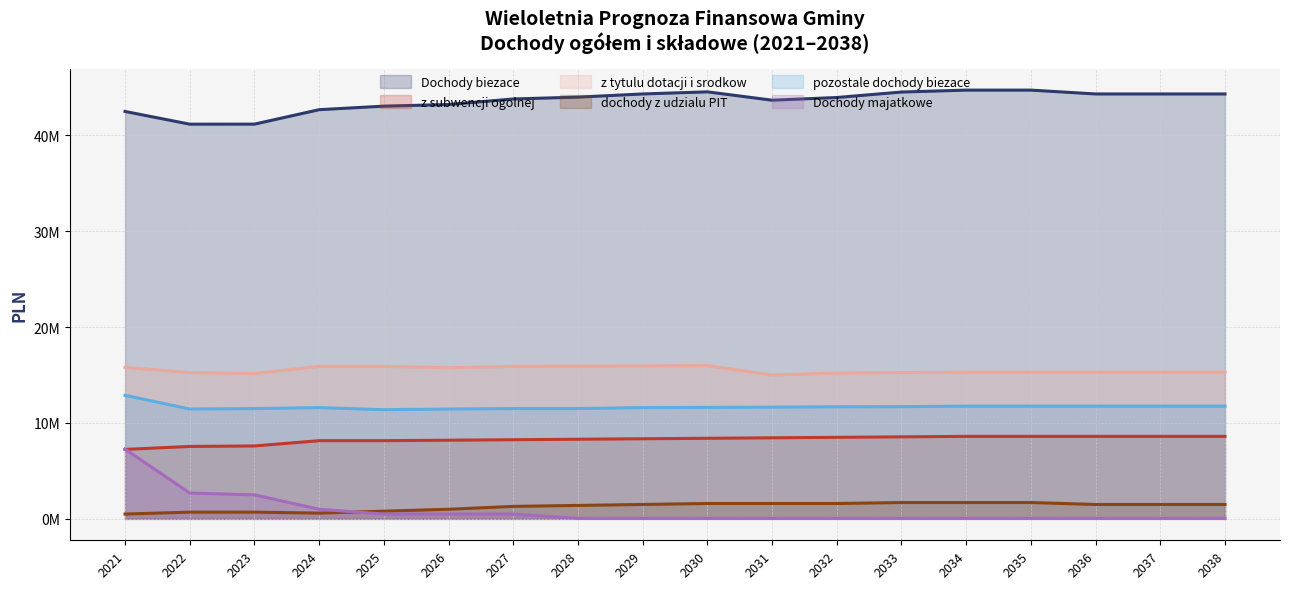

What is the minimum value for Dochody majatkowe?

50000.0